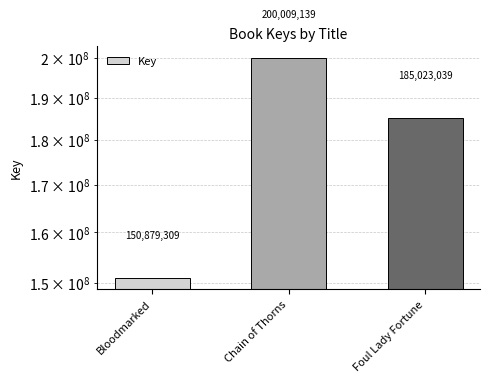

The chart shows a value of 150879309 at Bloodmarked. True or false?

True